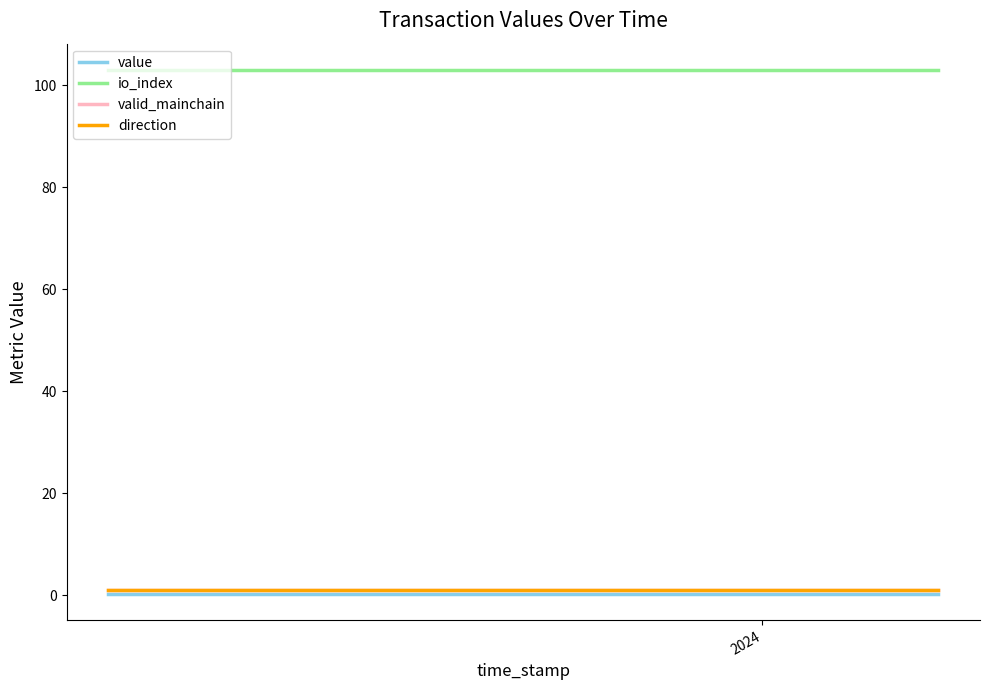

Which series has the largest range (max minus min)?

value